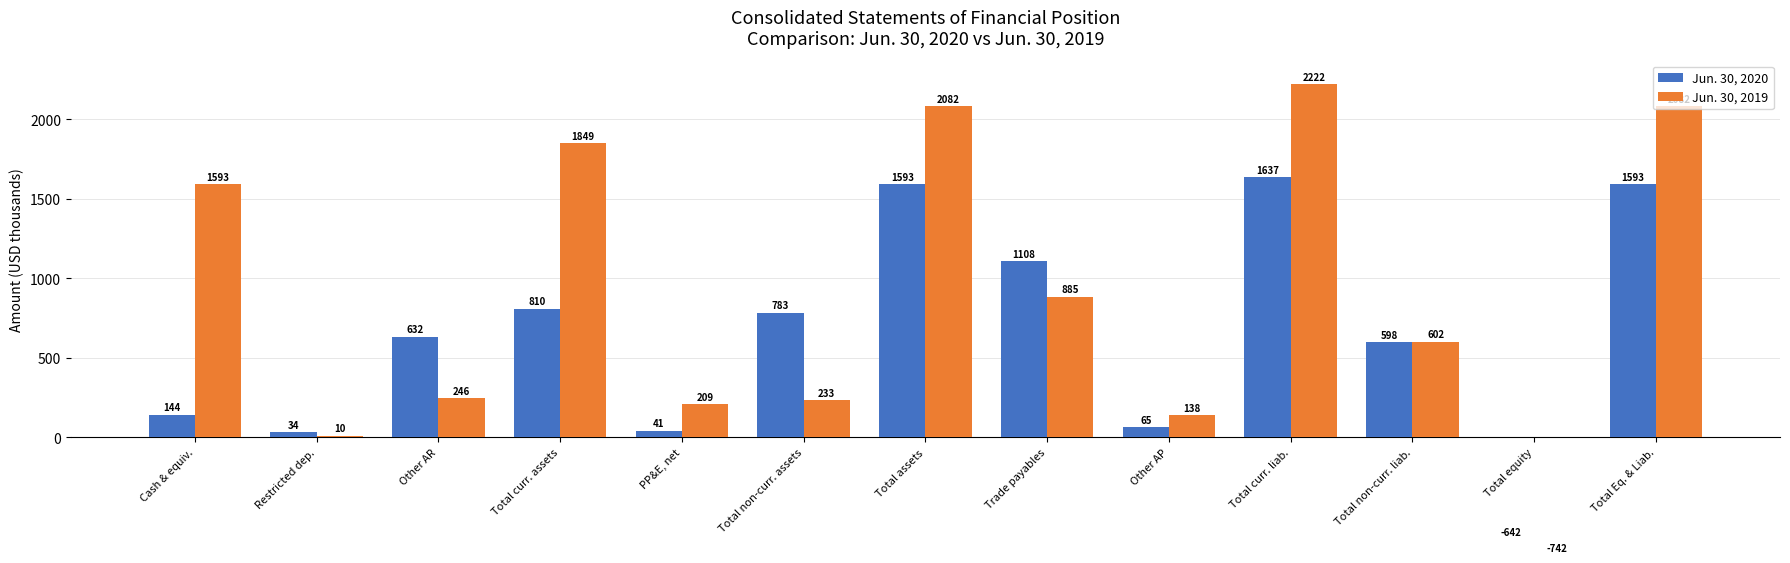

How many values in the Jun. 30, 2020 series are below 632?

6